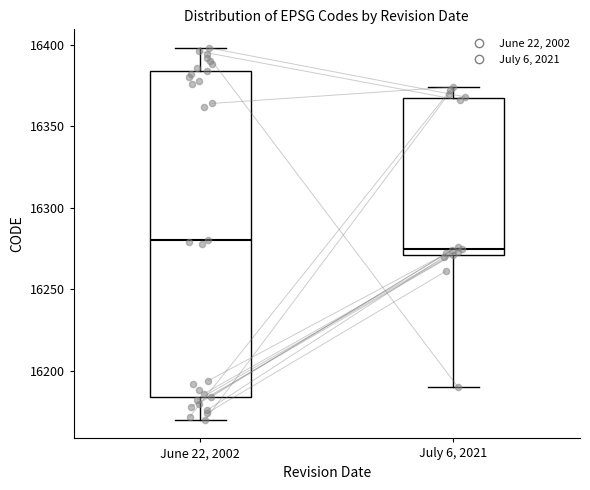

Reading left to right, transcribe this box plot: for each box, give where its median line is, the range the box spans, and where its two whiskers end, as read against the y-axis. The values are not printed on the chart, so give them approximately, as read against the axis.

June 22, 2002: median 16280, box 16185 to 16385, whiskers 16170 to 16400
July 6, 2021: median 16275, box 16270 to 16370, whiskers 16190 to 16375